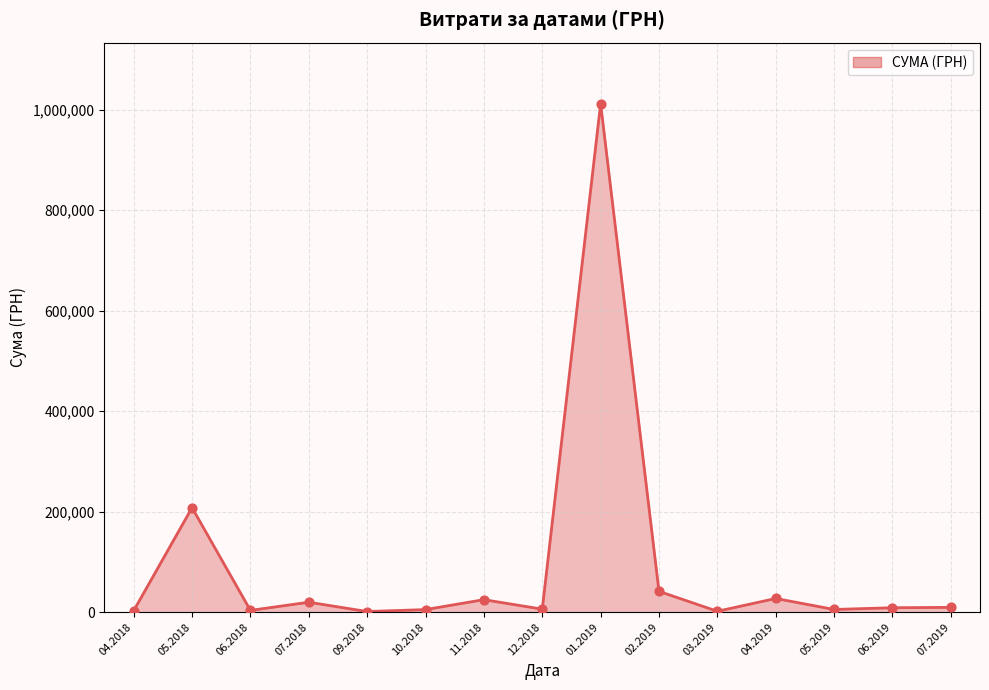

What is the ratio of the value at 07.2019 to the value at 07.2018?

0.5